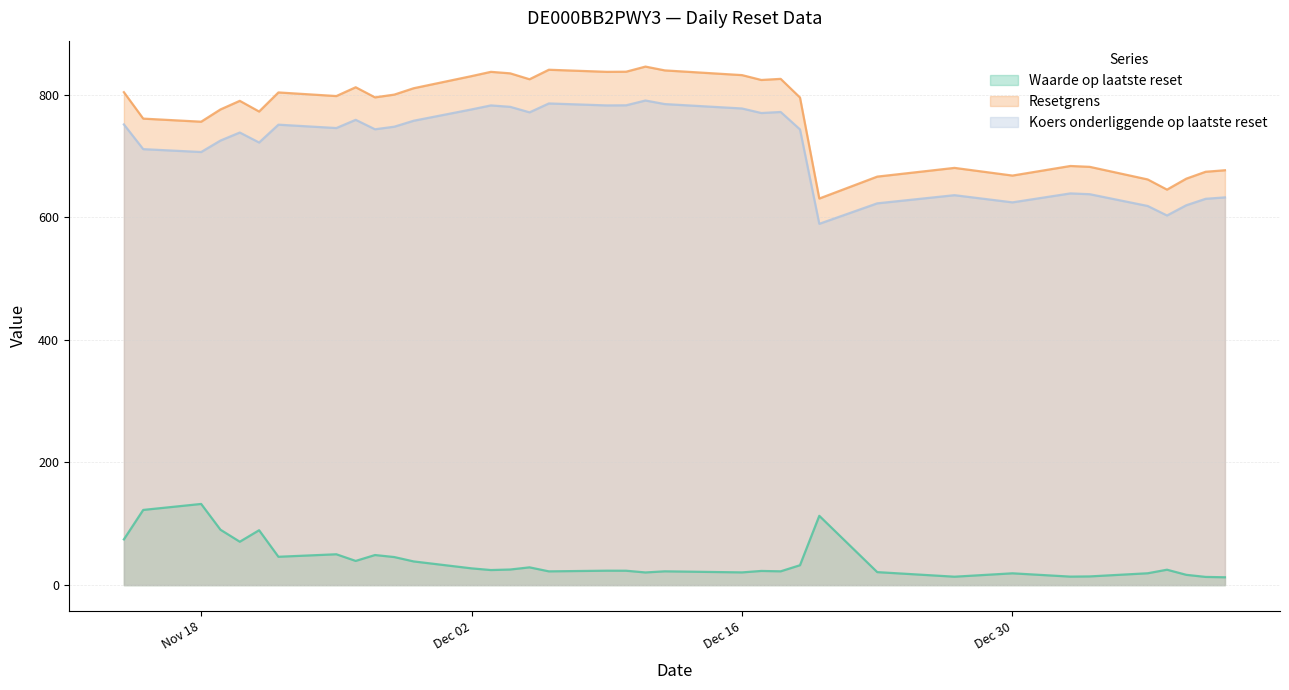

True or false: Waarde op laatste reset and Koers onderliggende op laatste reset cross at least once.

False